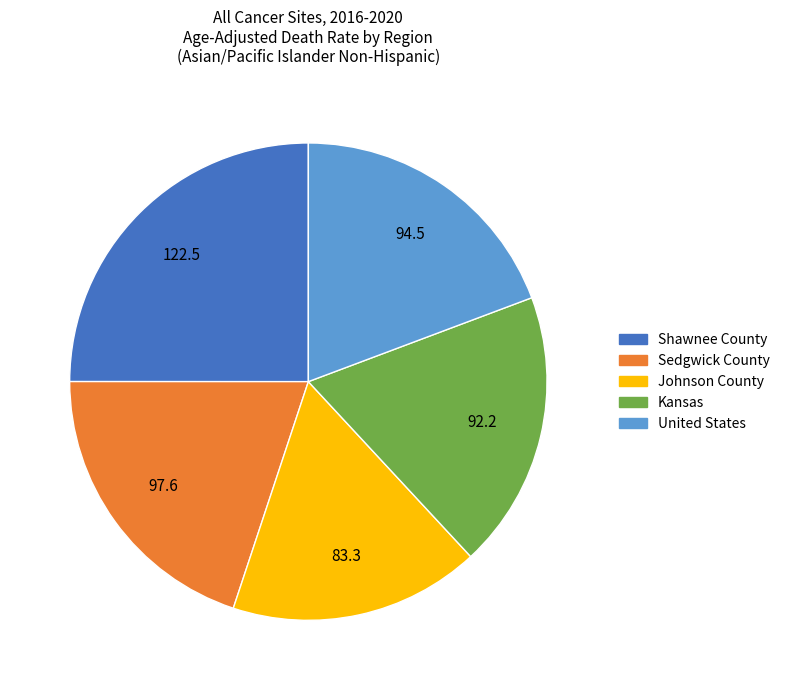

Does any single category account for the majority?

No